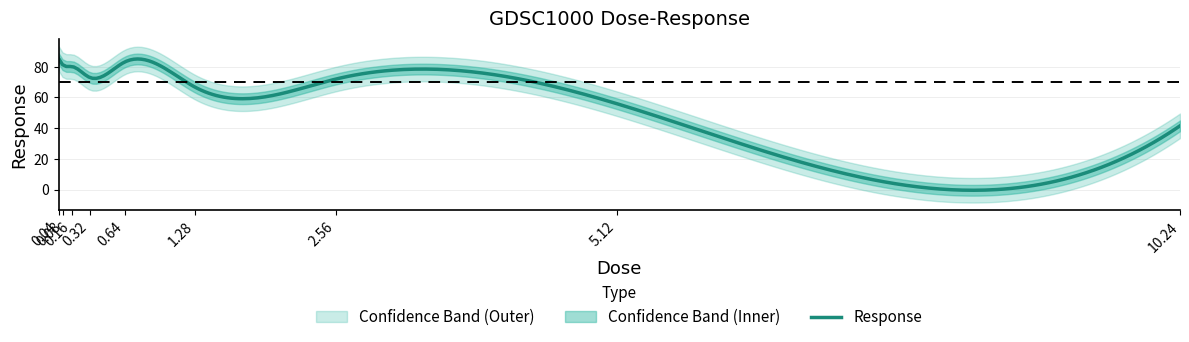

Is it true that the value at 0.08 is 81.0?

True